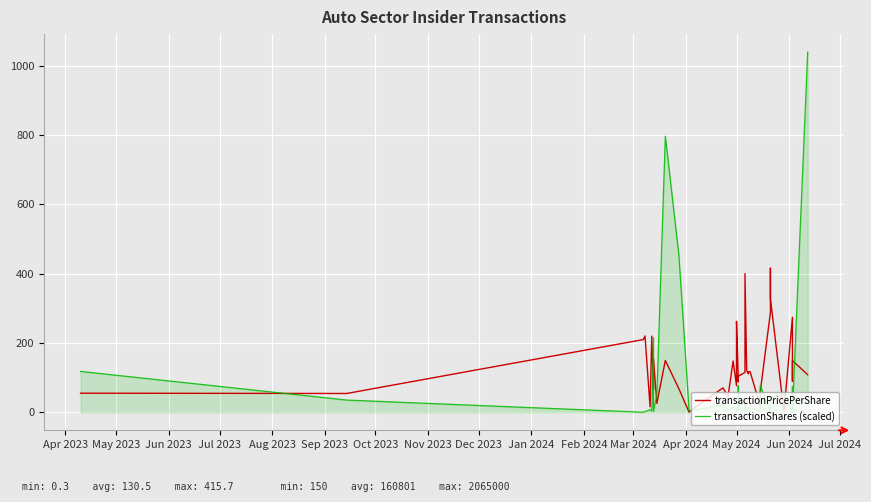

Does the chart display data point markers on the line(s)?

No